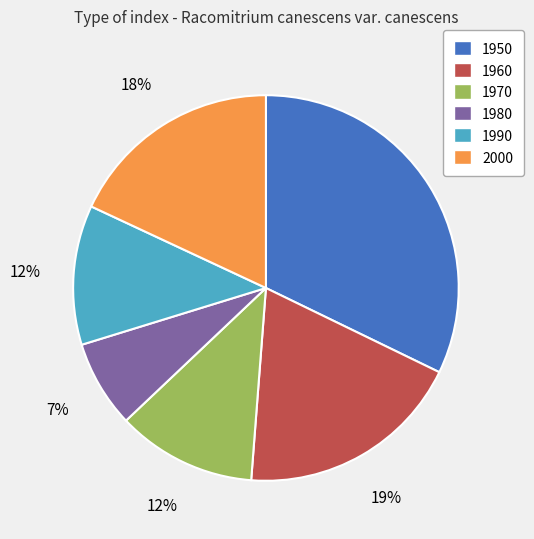

How many segments does this pie chart have?

6